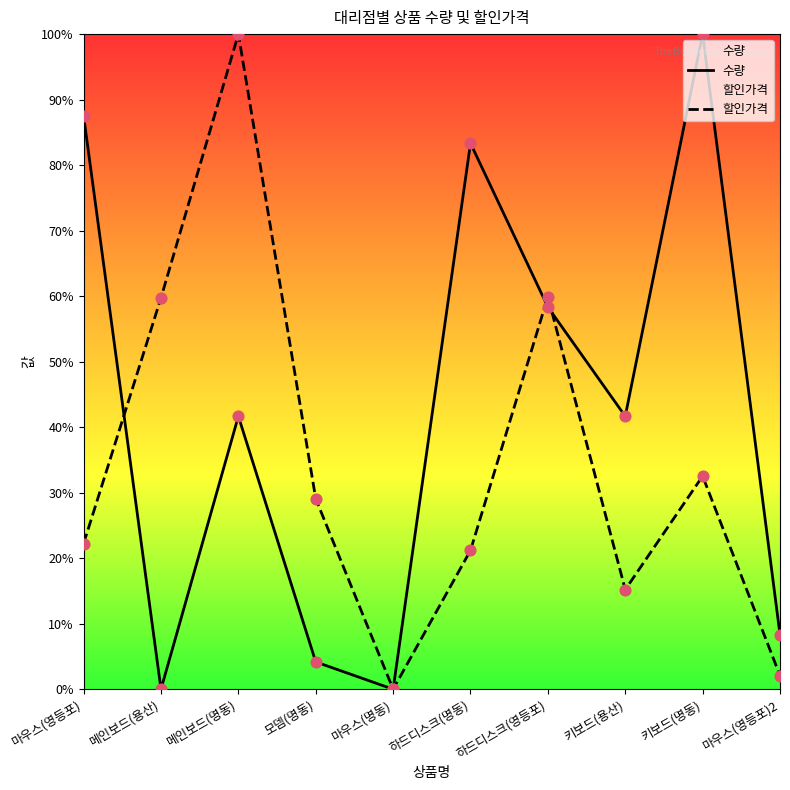

What are all the series names shown in the legend?

수량, 할인가격